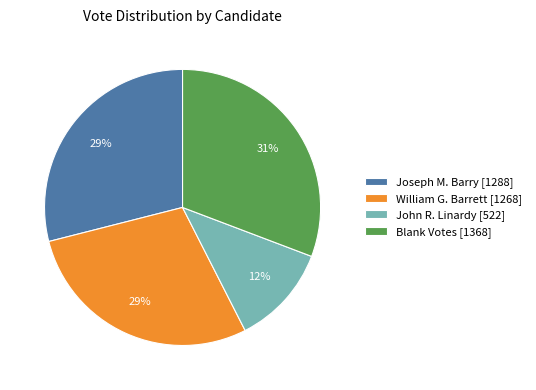

True or false: Joseph M. Barry [1288] accounts for 29% of the total.

True